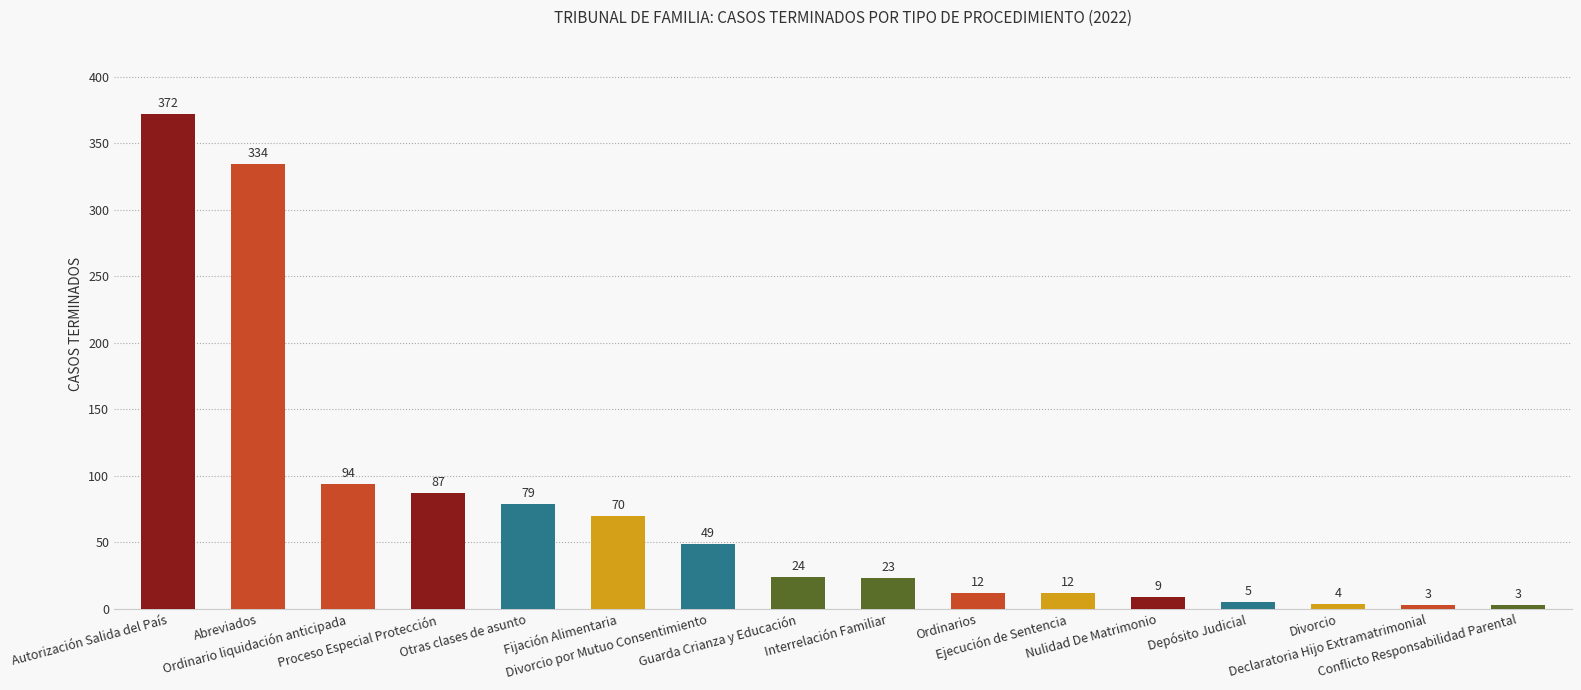

What is the minimum value shown in the chart?

3